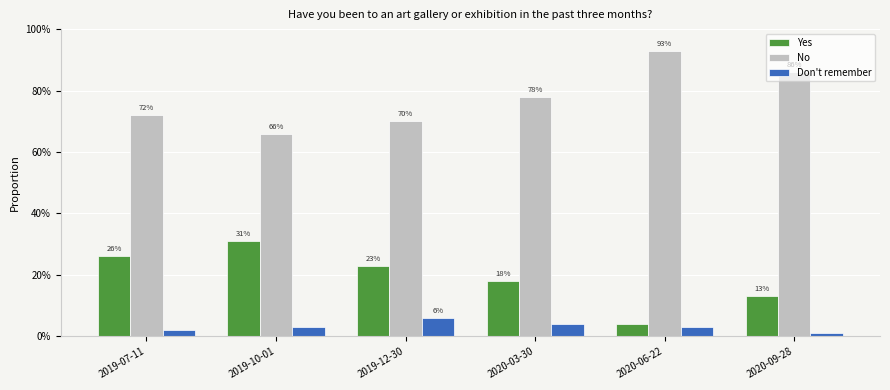

What are all the series names shown in the legend?

Yes, No, Don't remember